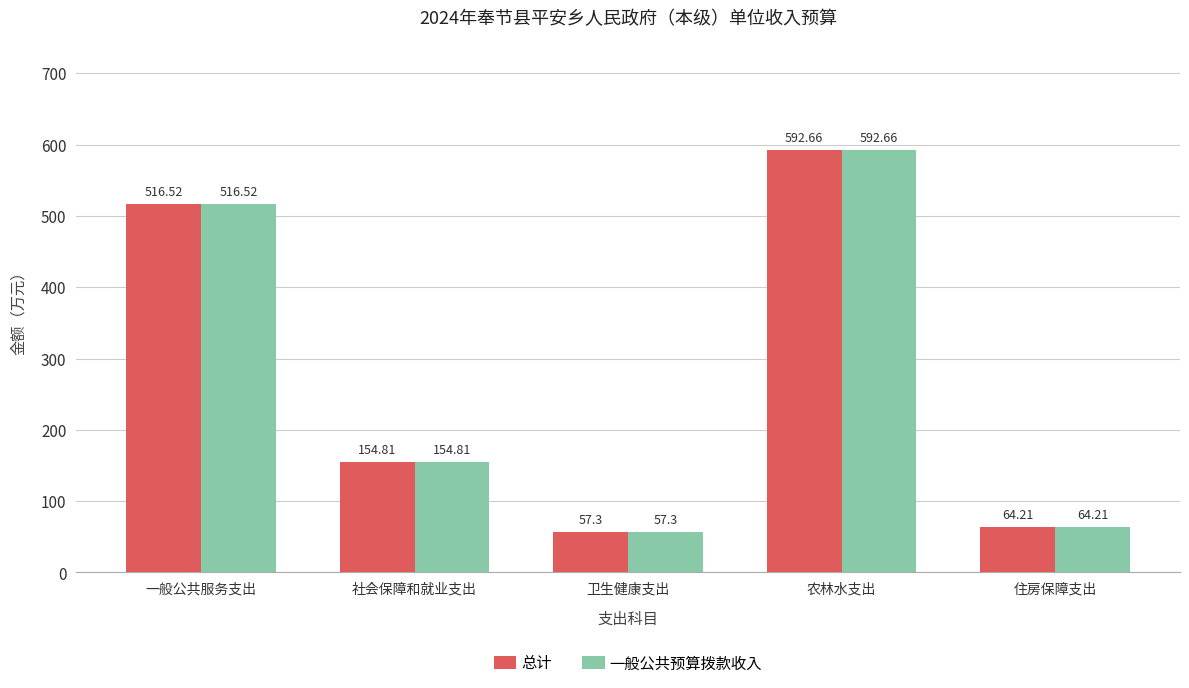

List the labels in order of 一般公共预算拨款收入 value, largest first.

农林水支出, 一般公共服务支出, 社会保障和就业支出, 住房保障支出, 卫生健康支出